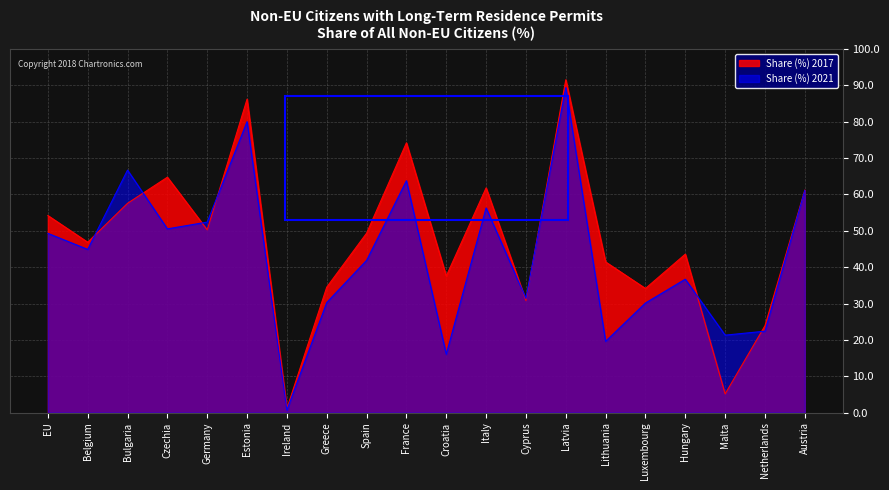

True or false: Share (%) 2021 and Share (%) 2017 cross at least once.

True